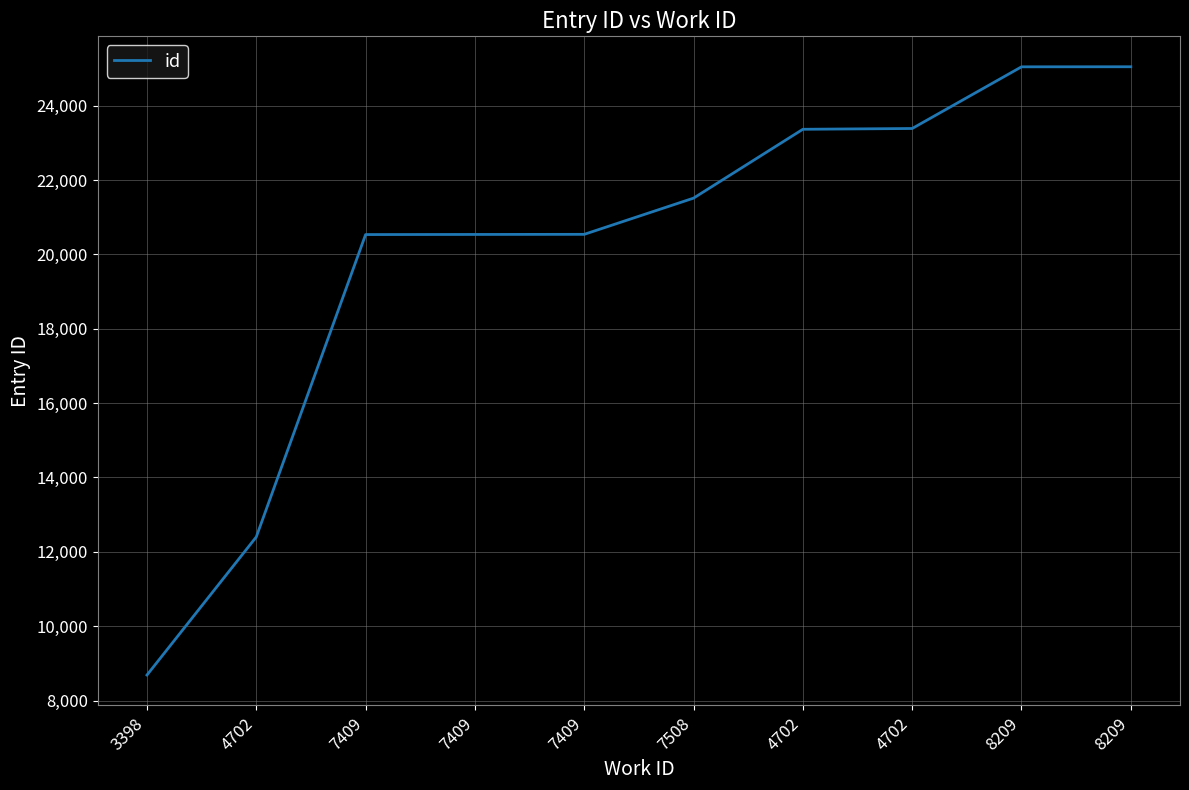

What is the value of the 10th point from the left?

25045